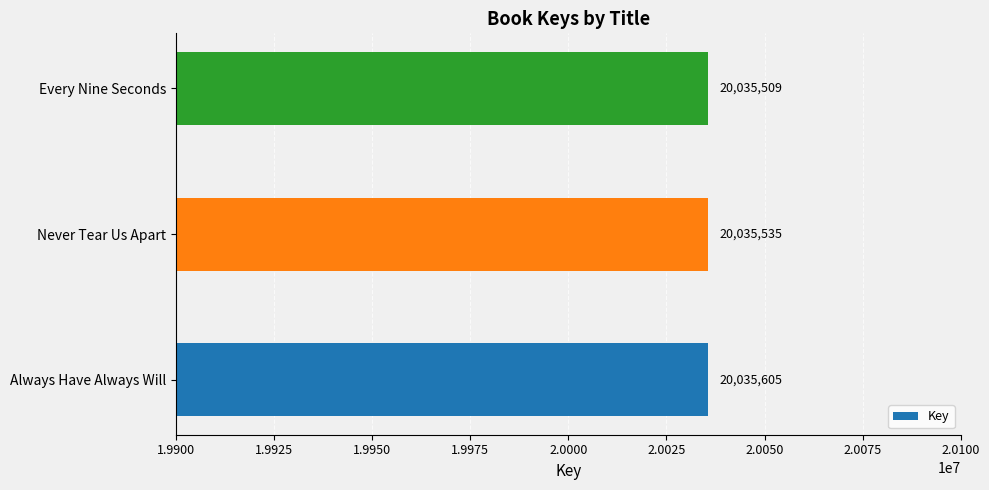

What is the difference between the second highest and minimum values?

26